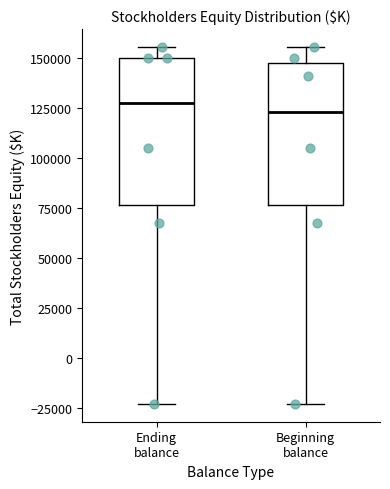

Reading left to right, read every box against the y-axis: the position of its median line, the range the box covers, and the ends of its whiskers. The values are not printed on the chart, so give them approximately, as read against the axis.

Ending balance: median 125000, box 75000 to 150000, whiskers -25000 to 155000
Beginning balance: median 125000, box 75000 to 145000, whiskers -25000 to 155000